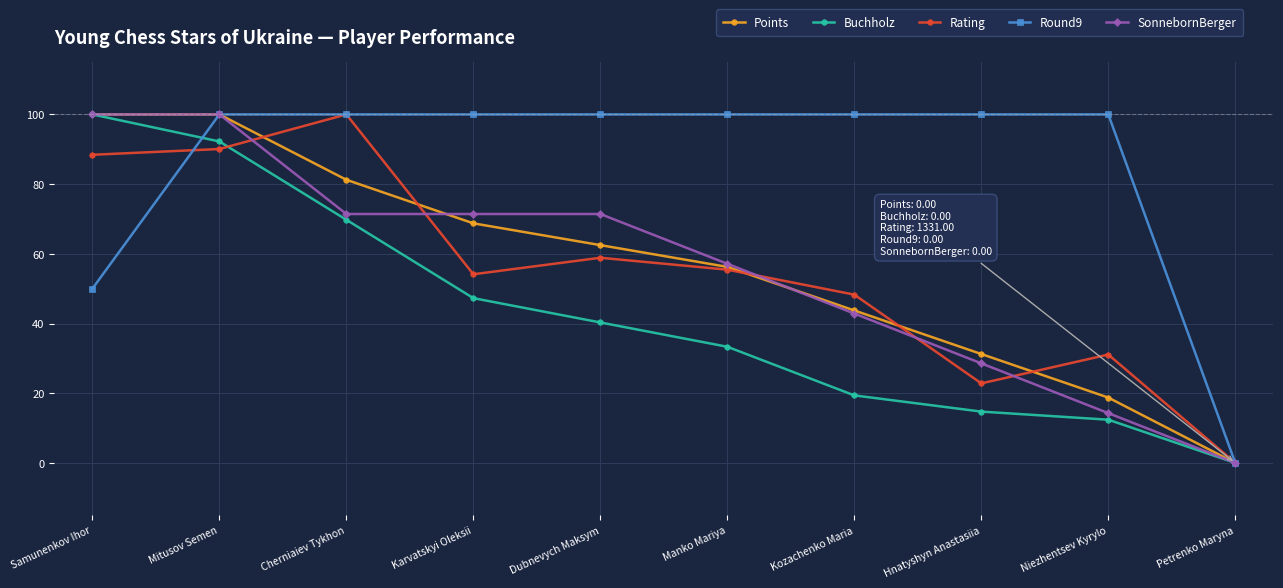

Is this an area chart (filled region under the line)?

No